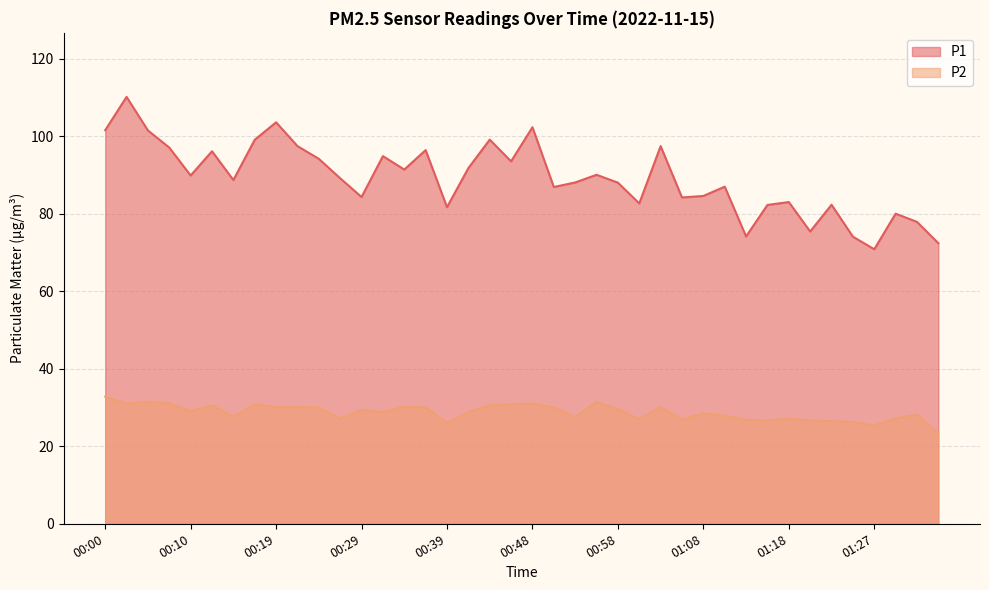

At how many categories does at least one series exceed 61?

40